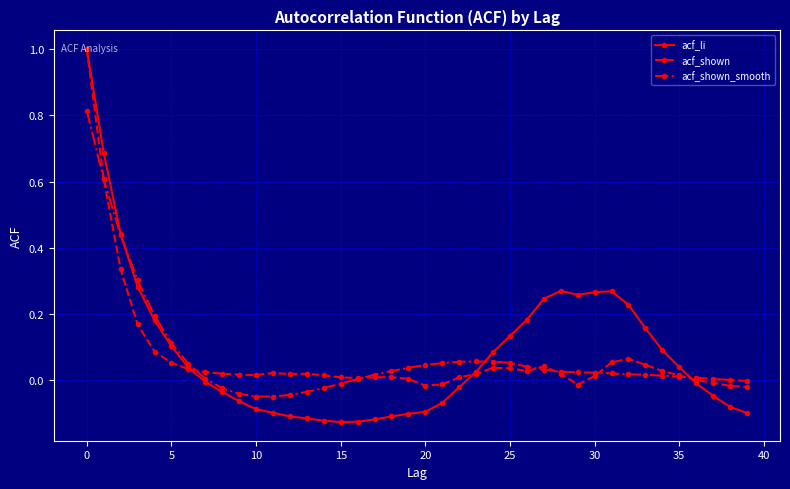

Which series has the largest range (max minus min)?

acf_li